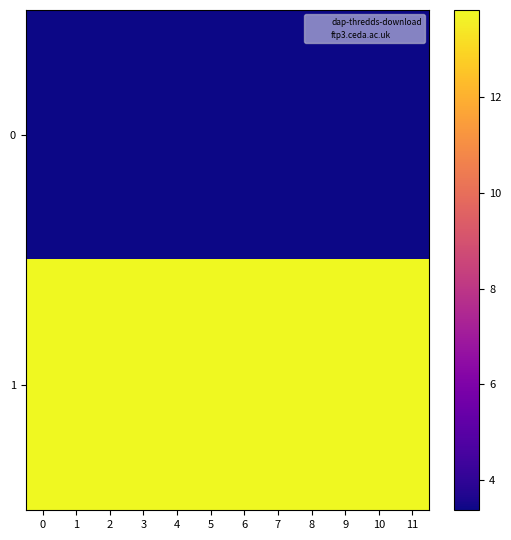

Which has a higher value, 11 or 10?

11